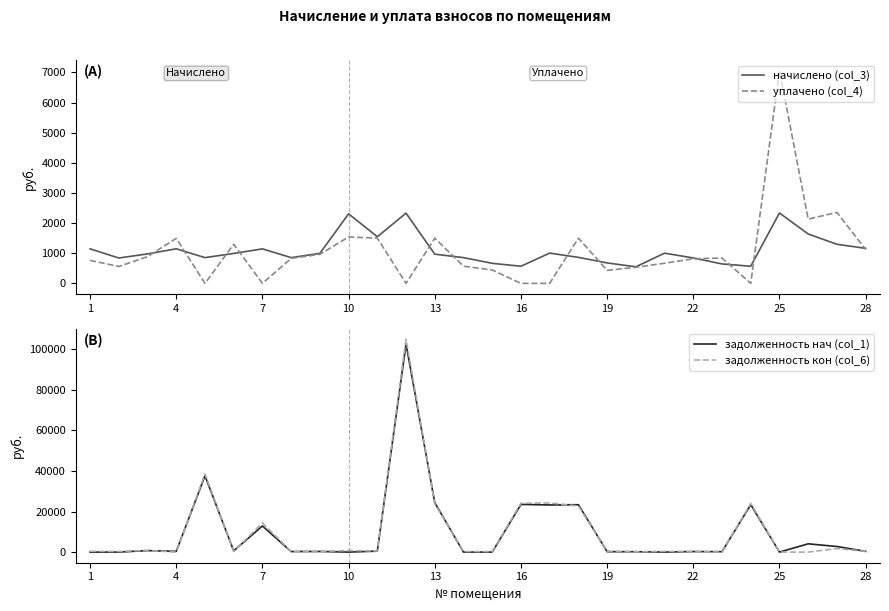

What is the maximum value for уплачено (col_4)?

7060.6